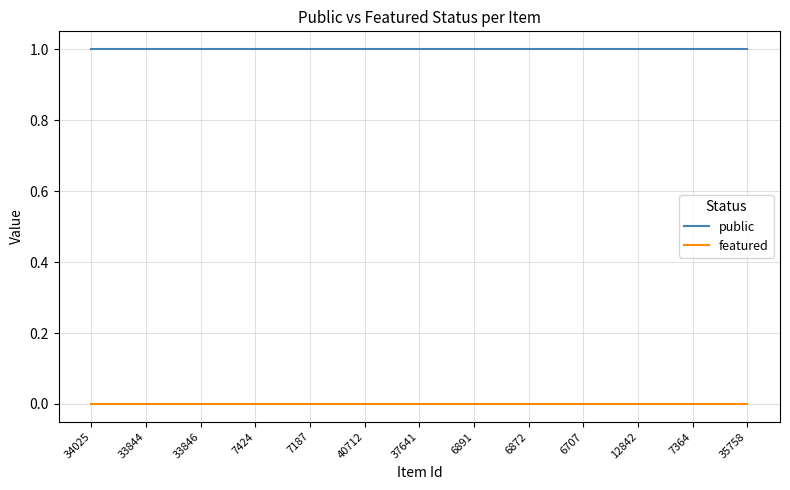

Reading left to right, what are all the values shown in this chart?

public: 1	1	1	1	1	1	1	1	1	1	1	1	1	1	1	1	1	1	1	1	1	1	1	1	1
featured: 0	0	0	0	0	0	0	0	0	0	0	0	0	0	0	0	0	0	0	0	0	0	0	0	0